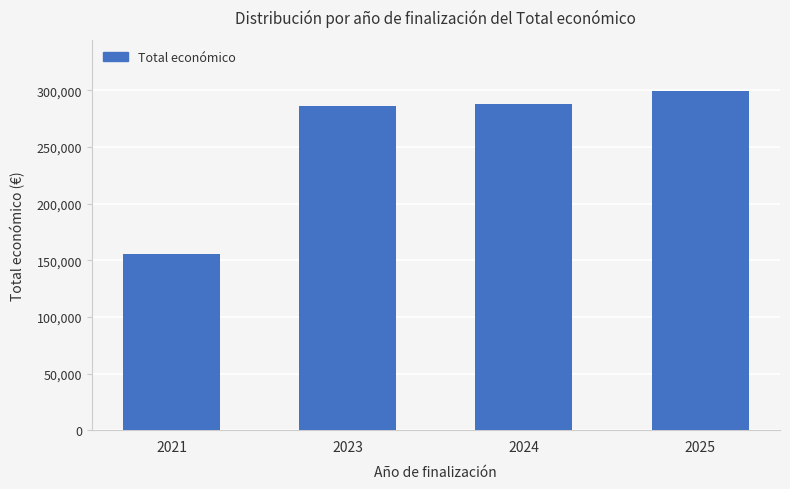

Reading right to left, transcribe all the data shown in this chart.

299824	288442	286033	155978